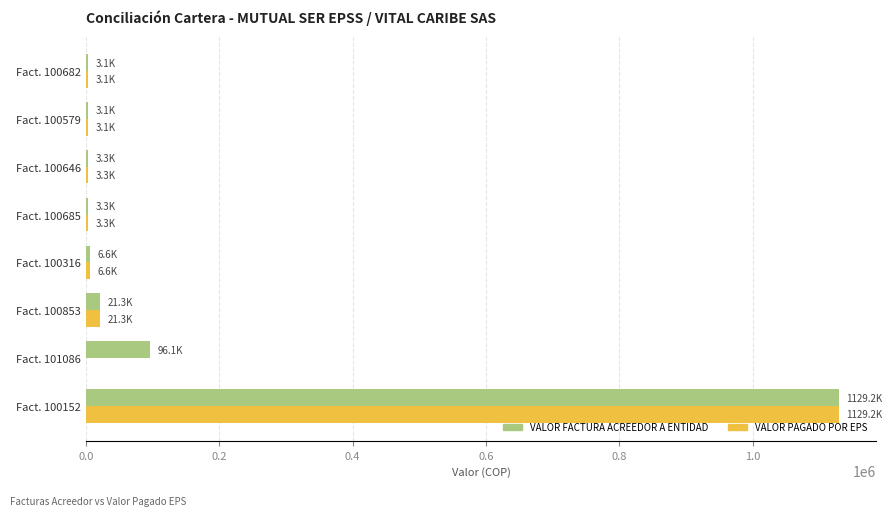

Which series has the largest total across all categories?

VALOR FACTURA ACREEDOR A ENTIDAD